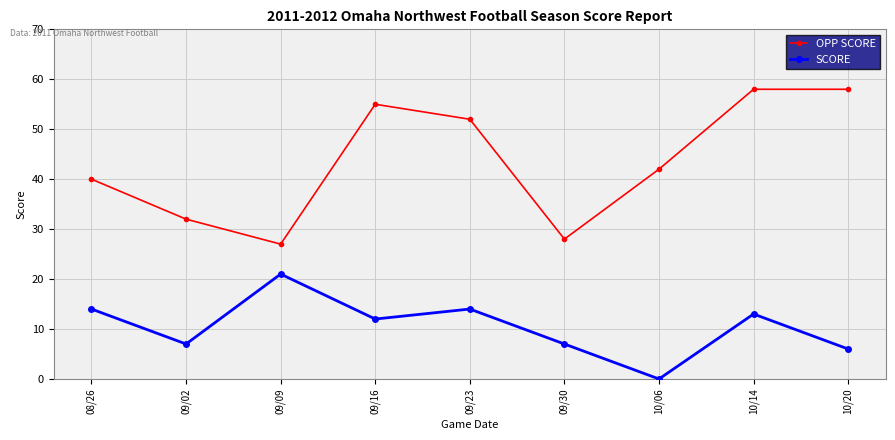

In SCORE, how many points are higher than both neighbors (excluding endpoints)?

3